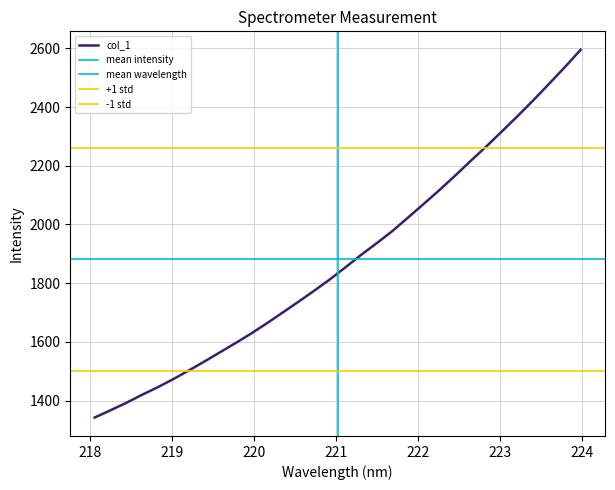

Which label corresponds to the largest value in the chart?

223.9802